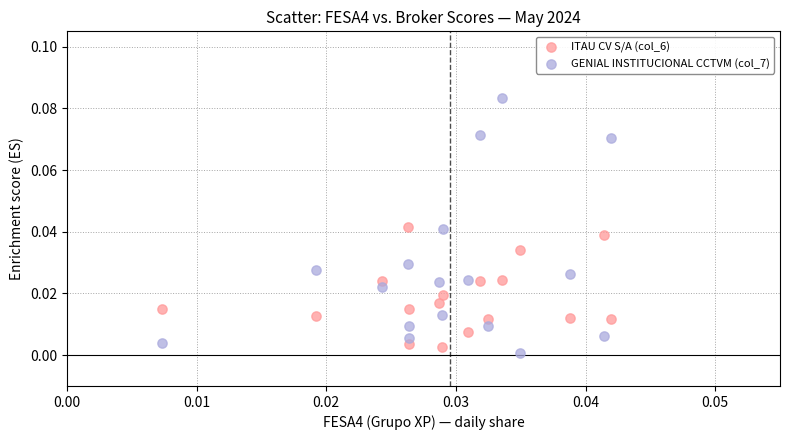

Which series has the widest spread of Y values?

GENIAL INSTITUCIONAL CCTVM (col_7)